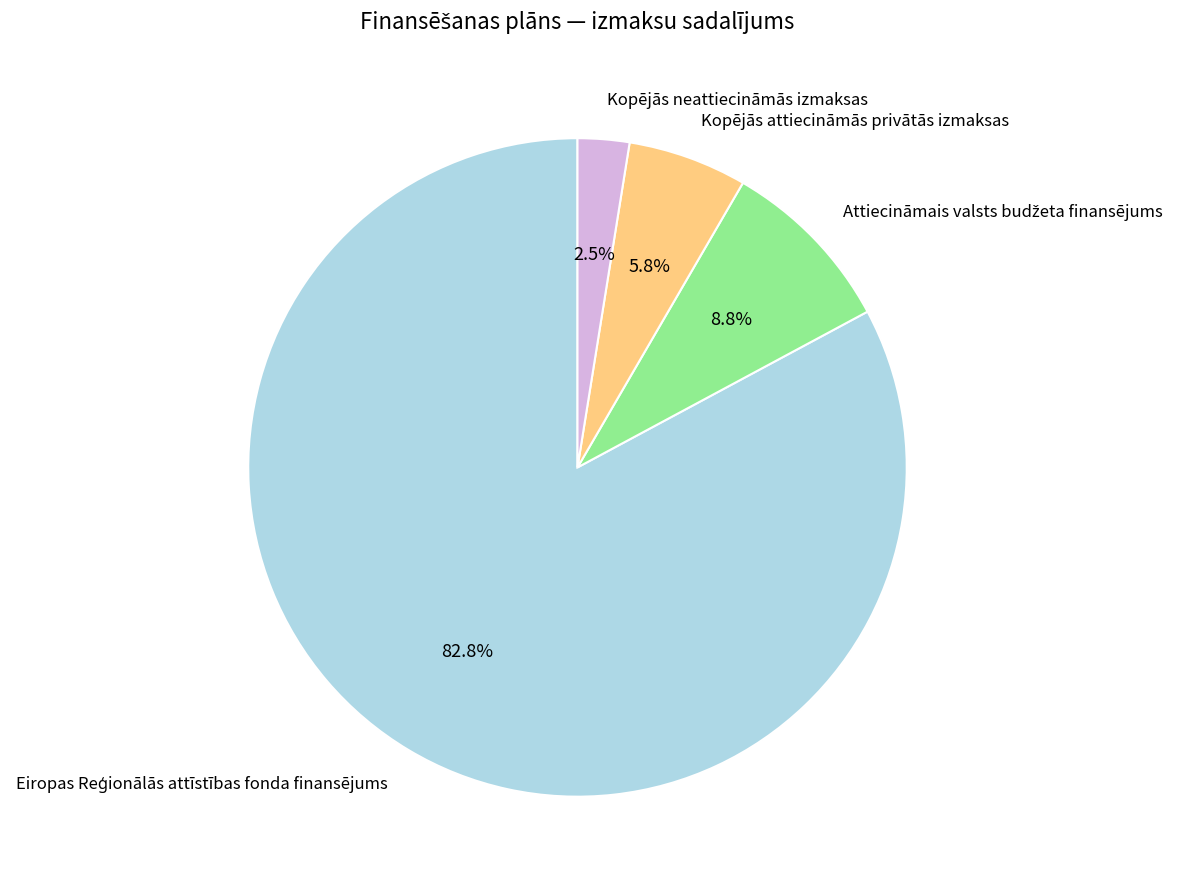

Count the number of slices in the pie.

4